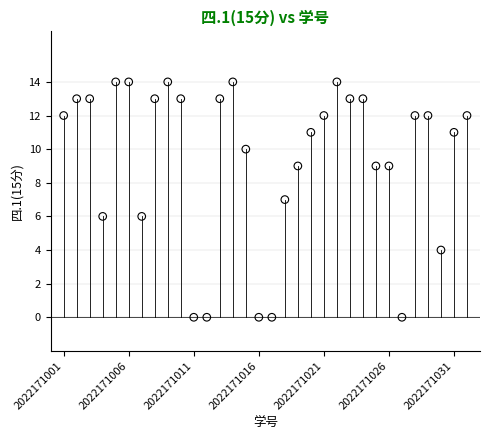

What is the range of Y values (max minus min)?

14